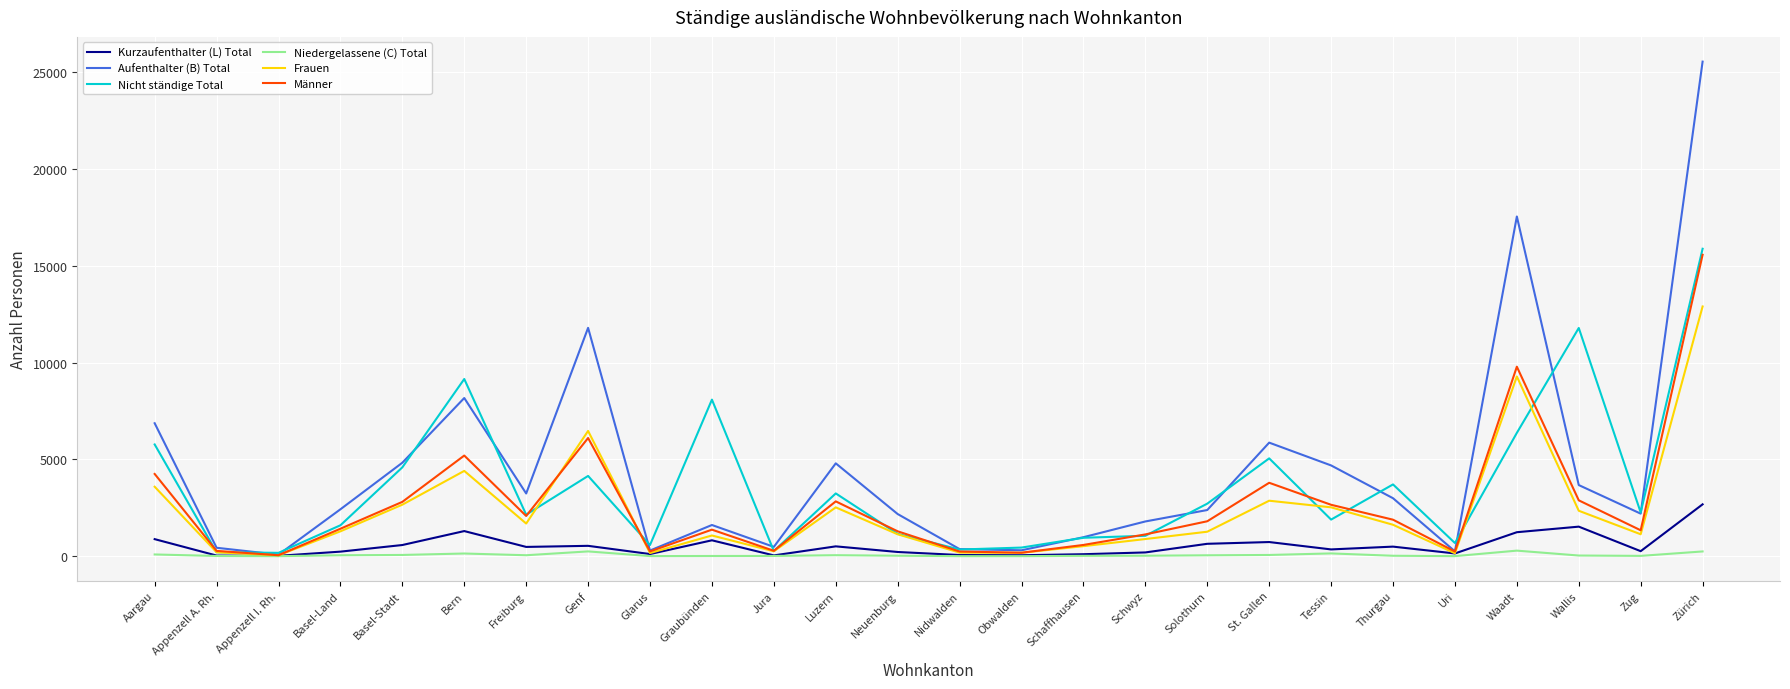

Rank the series at Waadt from lowest to highest value.

Niedergelassene (C) Total, Kurzaufenthalter (L) Total, Nicht ständige Total, Frauen, Männer, Aufenthalter (B) Total